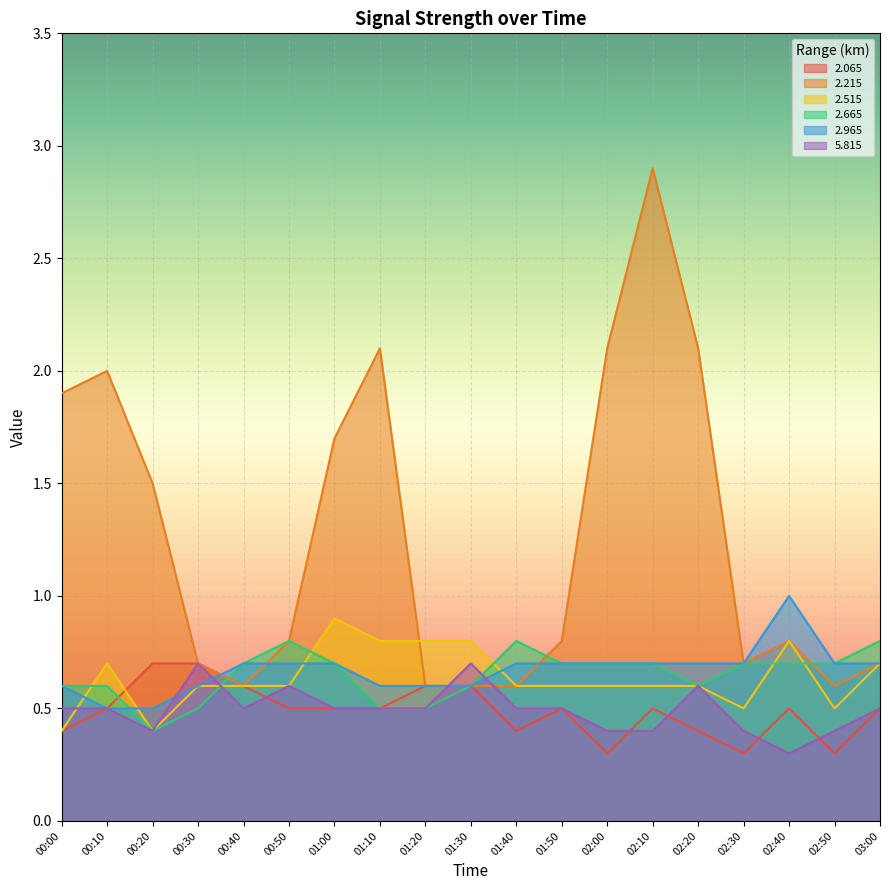

Which has a higher value, 01:10 or 01:40?

01:10